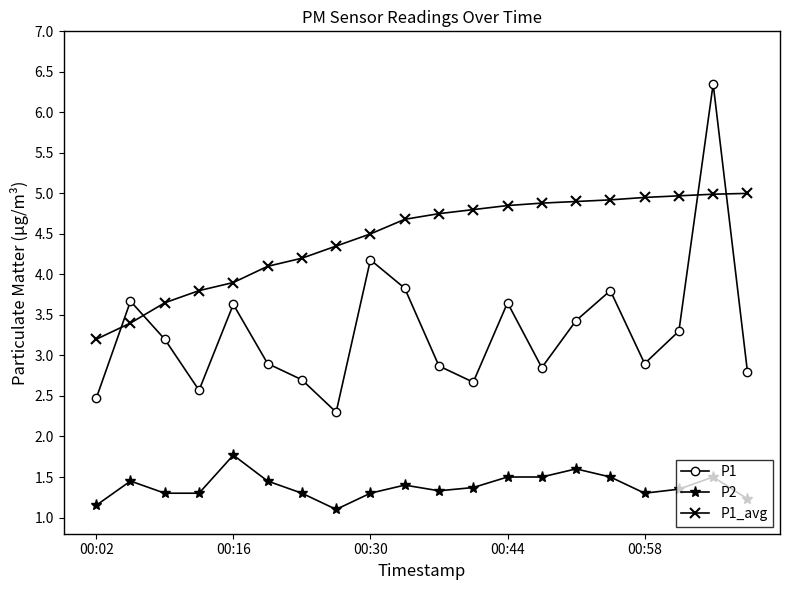

How many interior local peaks does the P1 series have?

6